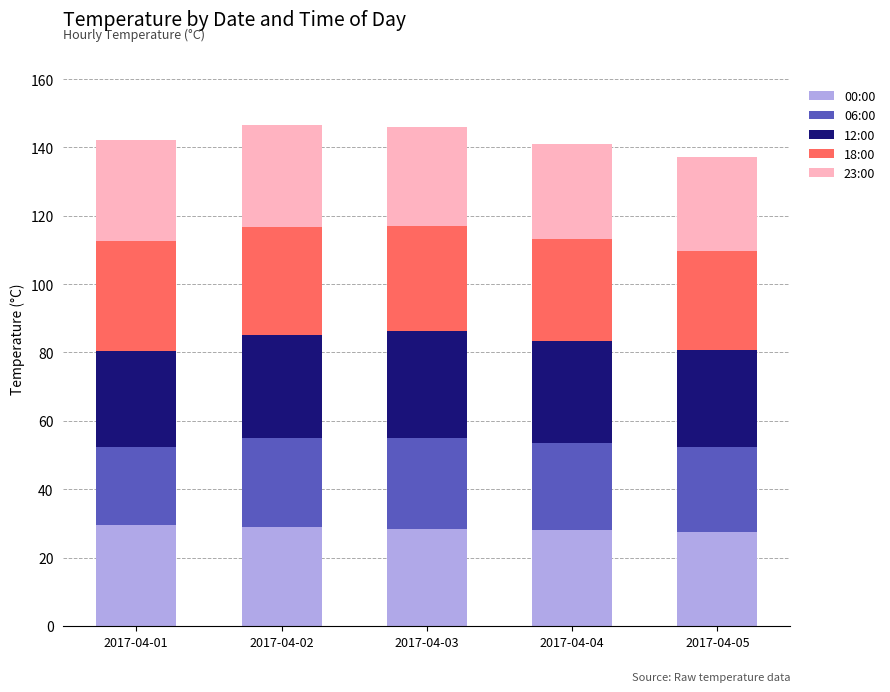

What is the lowest value of the 00:00 series?

27.4